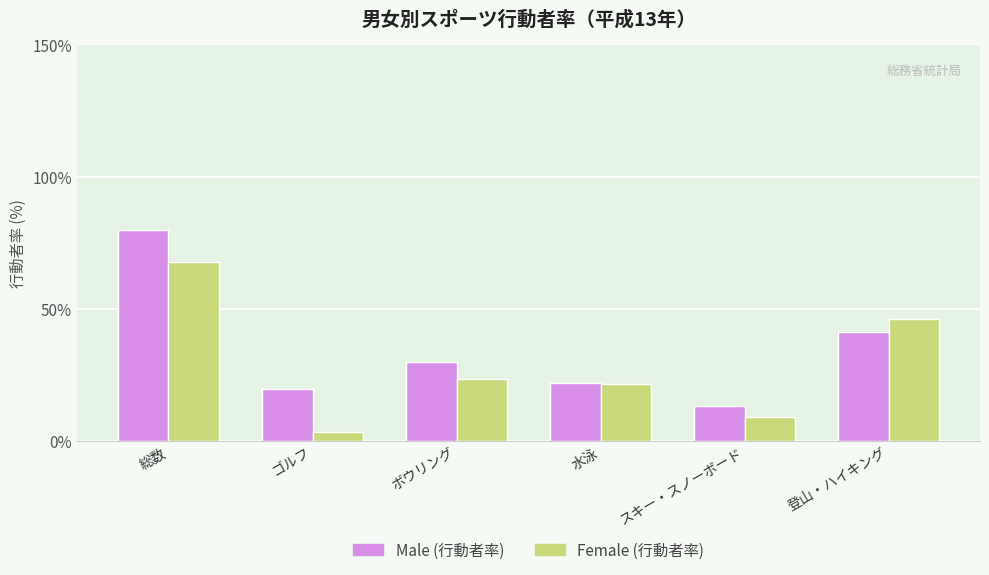

What is the label of the 1st bar from the left?

総数